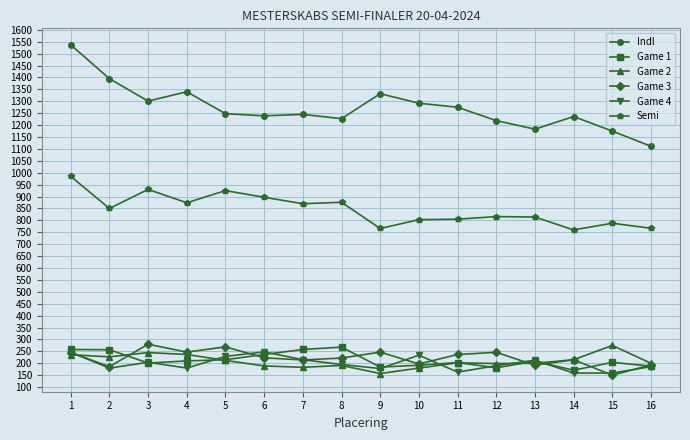

What is the smallest value displayed?

150